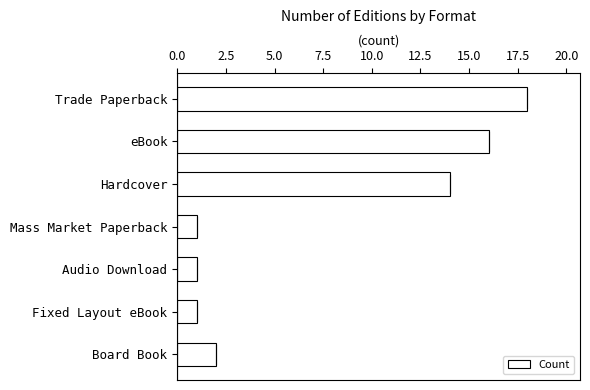

Where is the data nearest to the value 9?

Hardcover